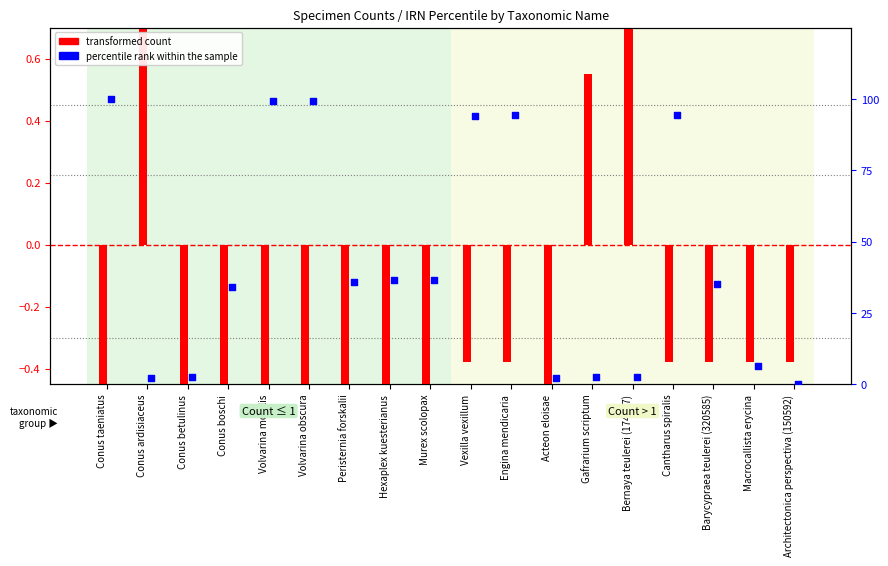

At which category is the sum across all series the highest?

Conus taeniatus